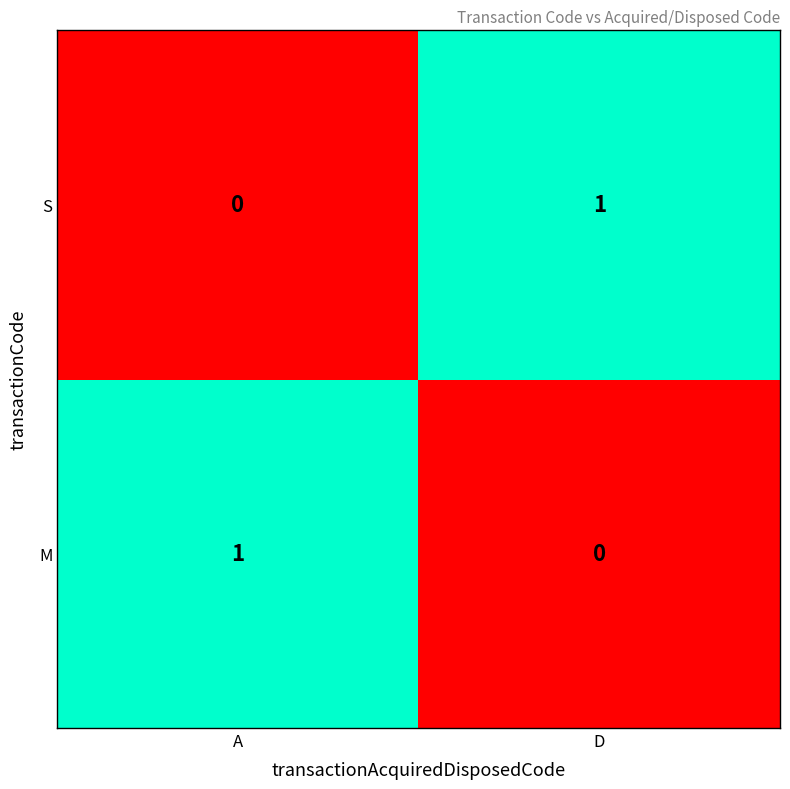

Rank the series at D from lowest to highest value.

M, S